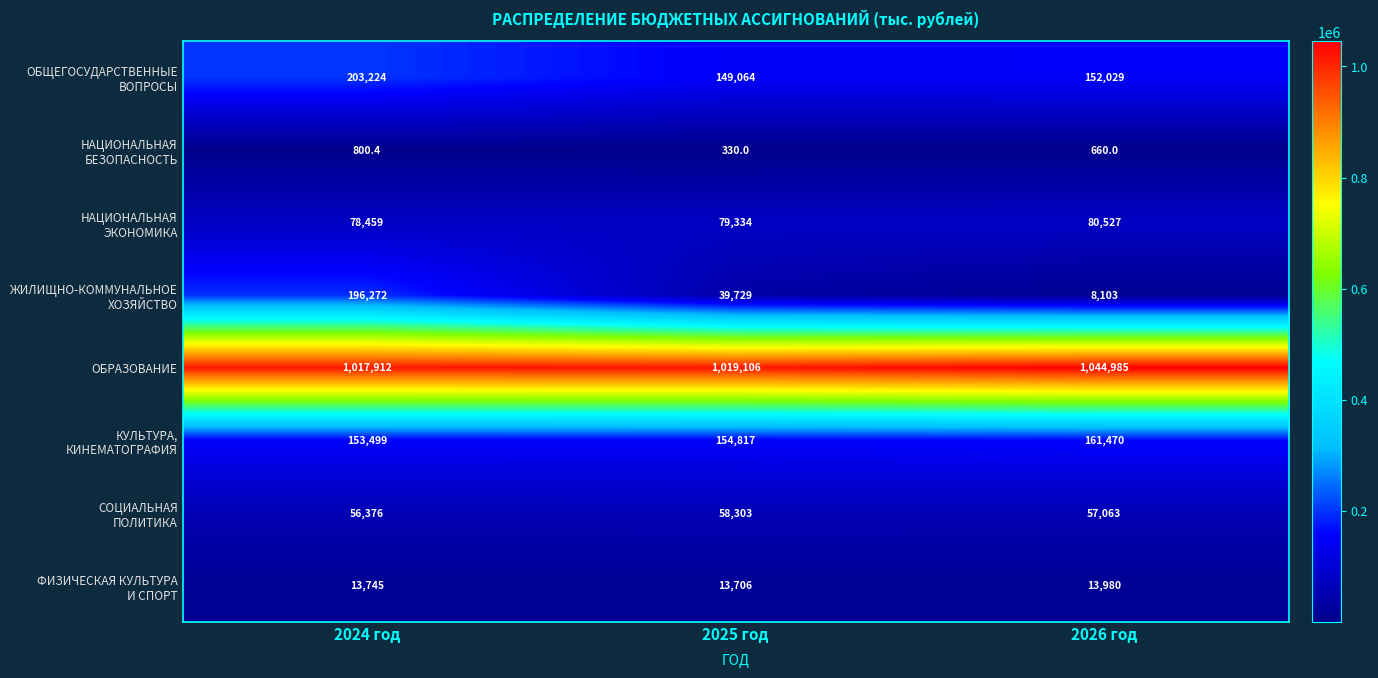

What is the difference between the highest and lowest values at 2024 год?

1017111.6